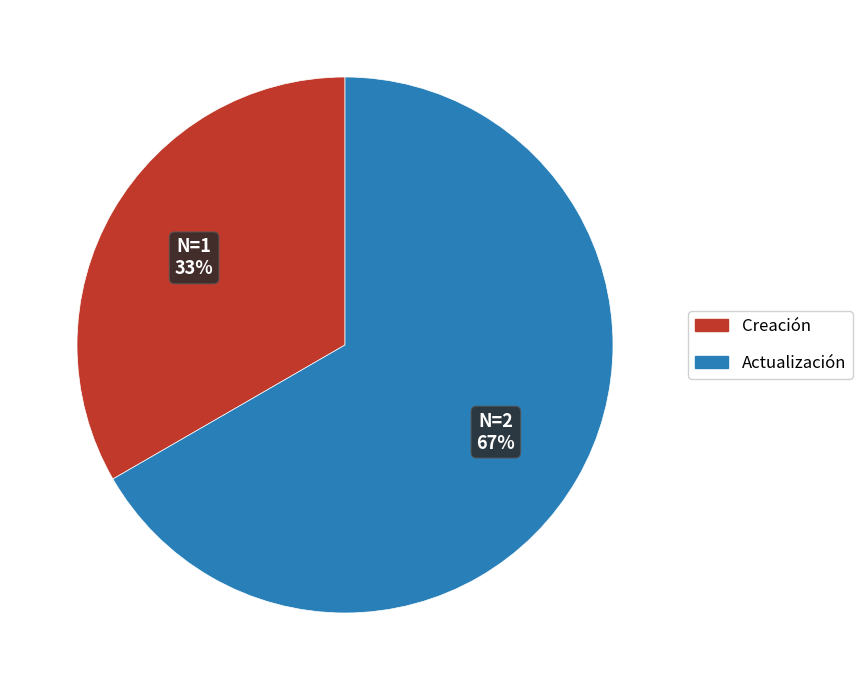

Does Creación account for over 50% of the chart?

No